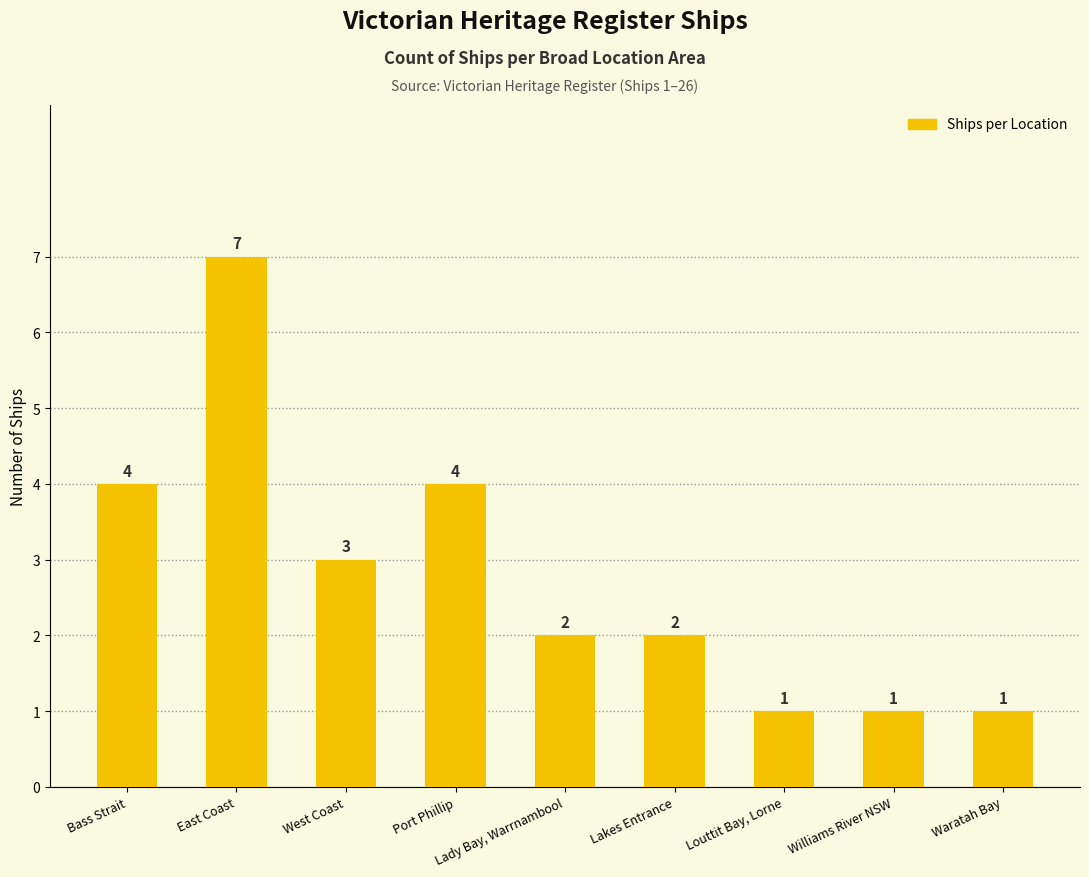

How many bars are there in total?

9